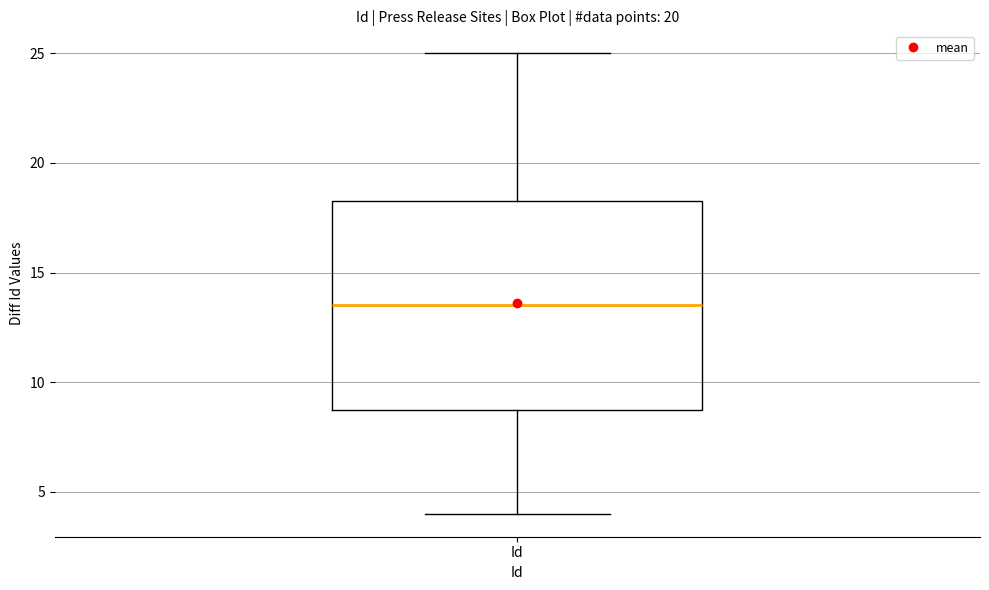

Read this box plot against the y-axis: the position of the median line, the range covered by the box, and the ends of both whiskers. The values are not printed on the chart, so give them approximately, as read against the axis.

median 13.5, box 9.0 to 18.5, whiskers 4.0 to 25.0